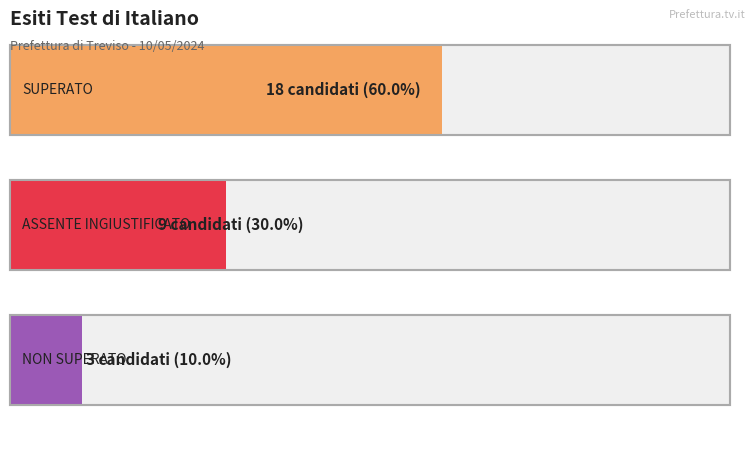

The chart shows a value of 2 at 2. True or false?

False